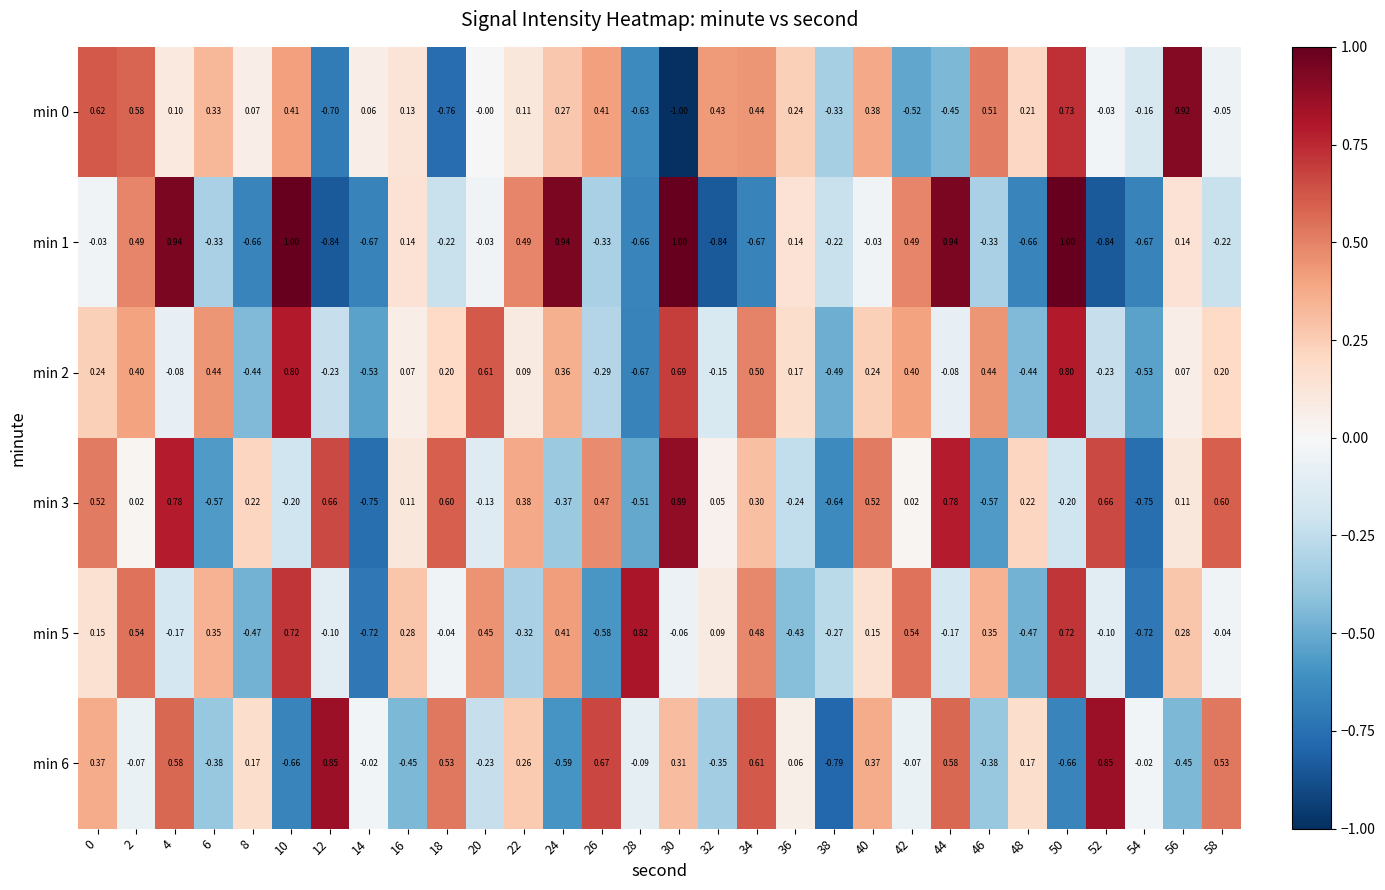

What is the minimum value shown in the chart?

-1.0